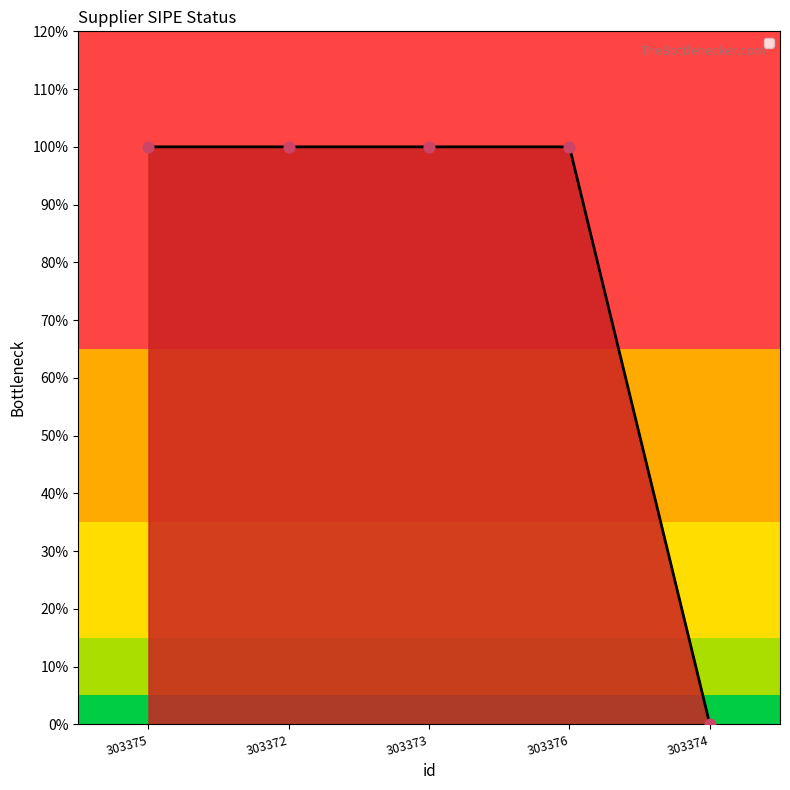

What is the change in value from 303375 to 303374?

-1